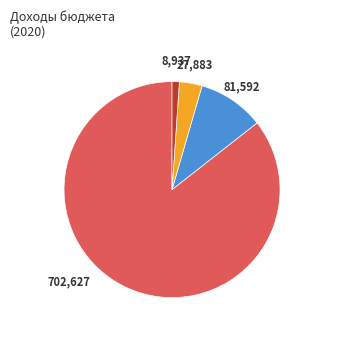

Is there a majority slice in this chart?

Yes